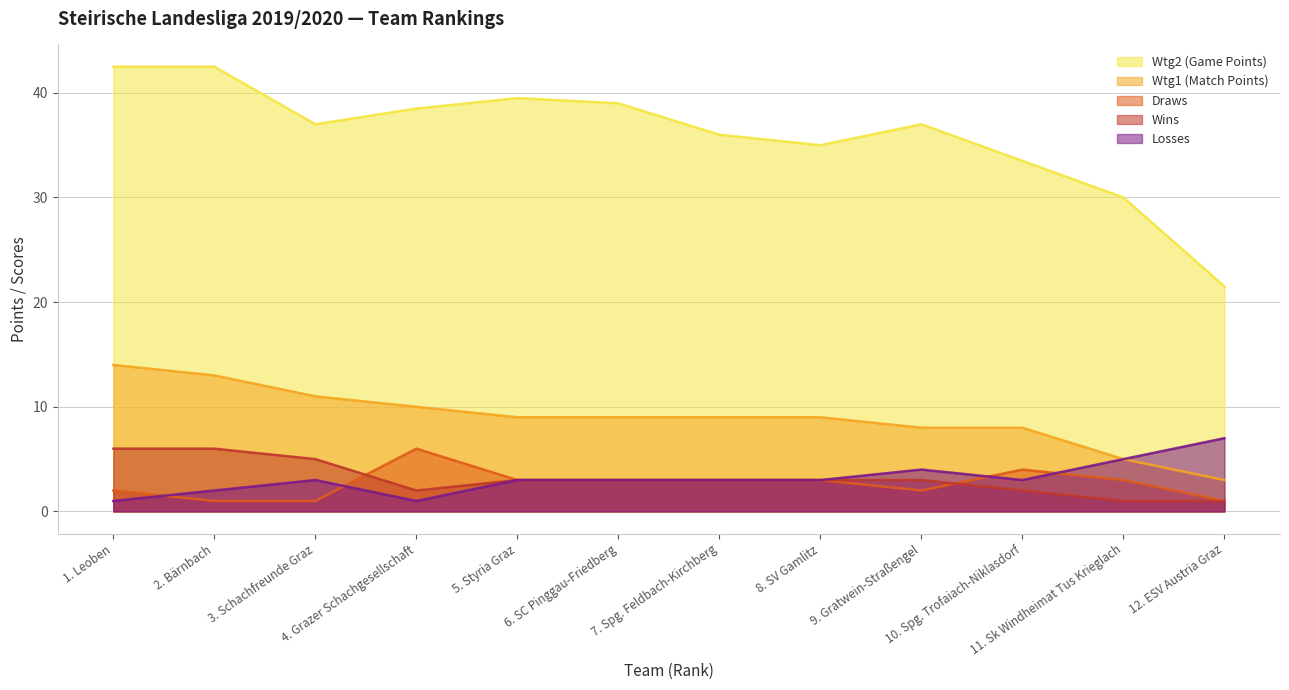

What is the maximum value shown in the chart?

42.5